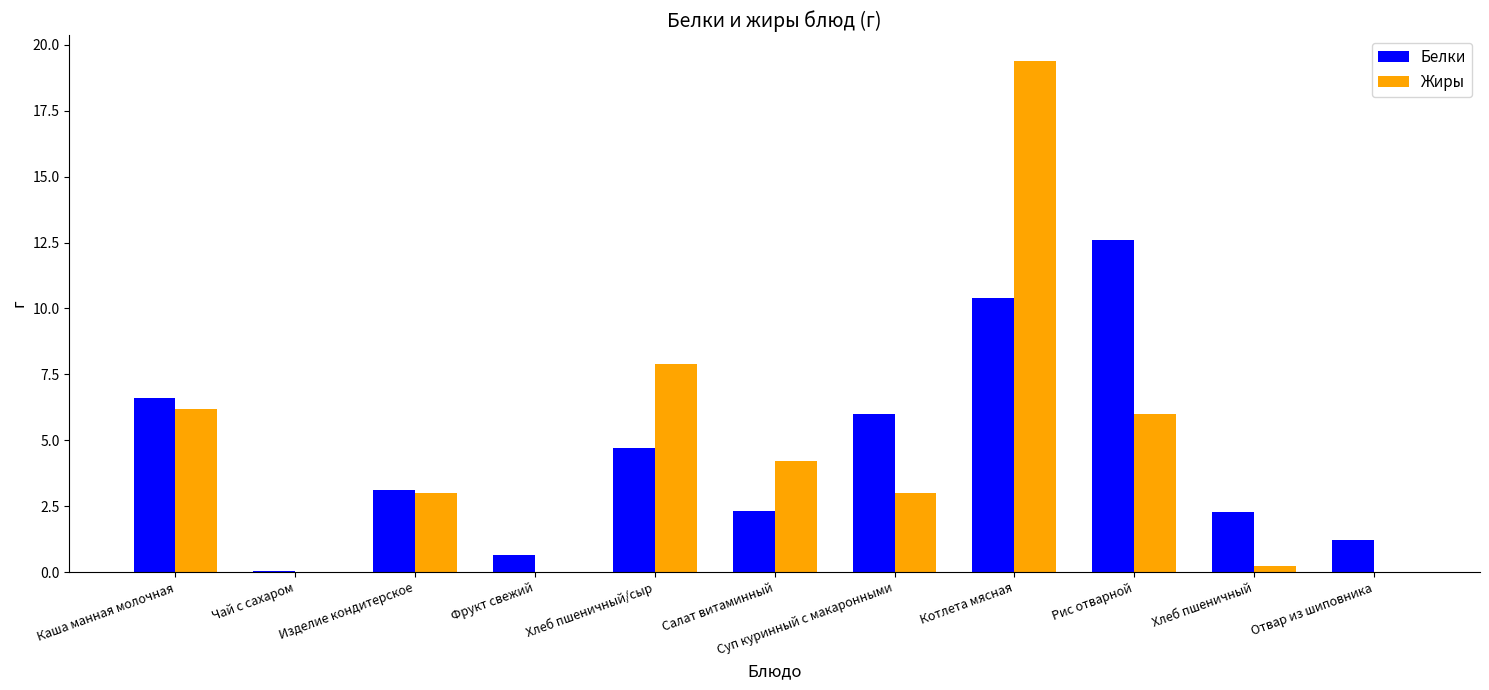

Which series changed the most between Чай с сахаром and Изделие кондитерское?

Белки